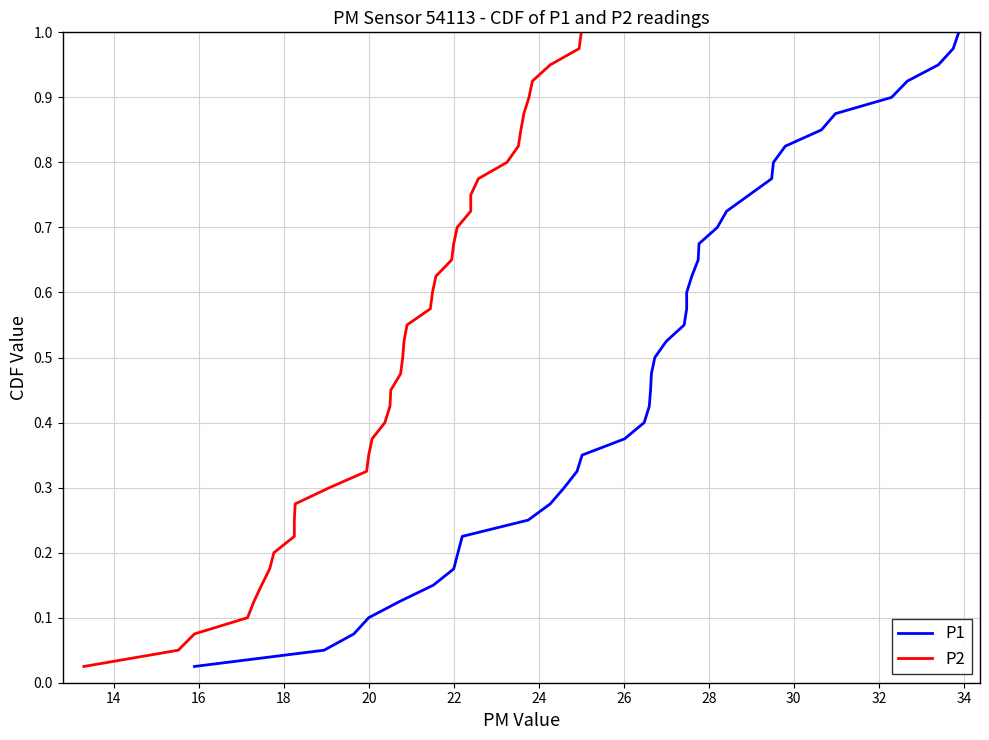

True or false: P1 and P2 intersect in this chart.

False